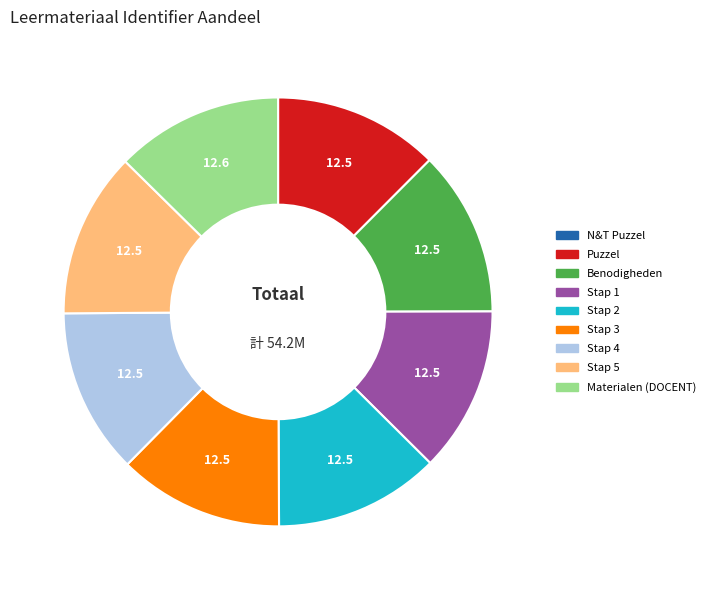

Does any single category account for the majority?

No